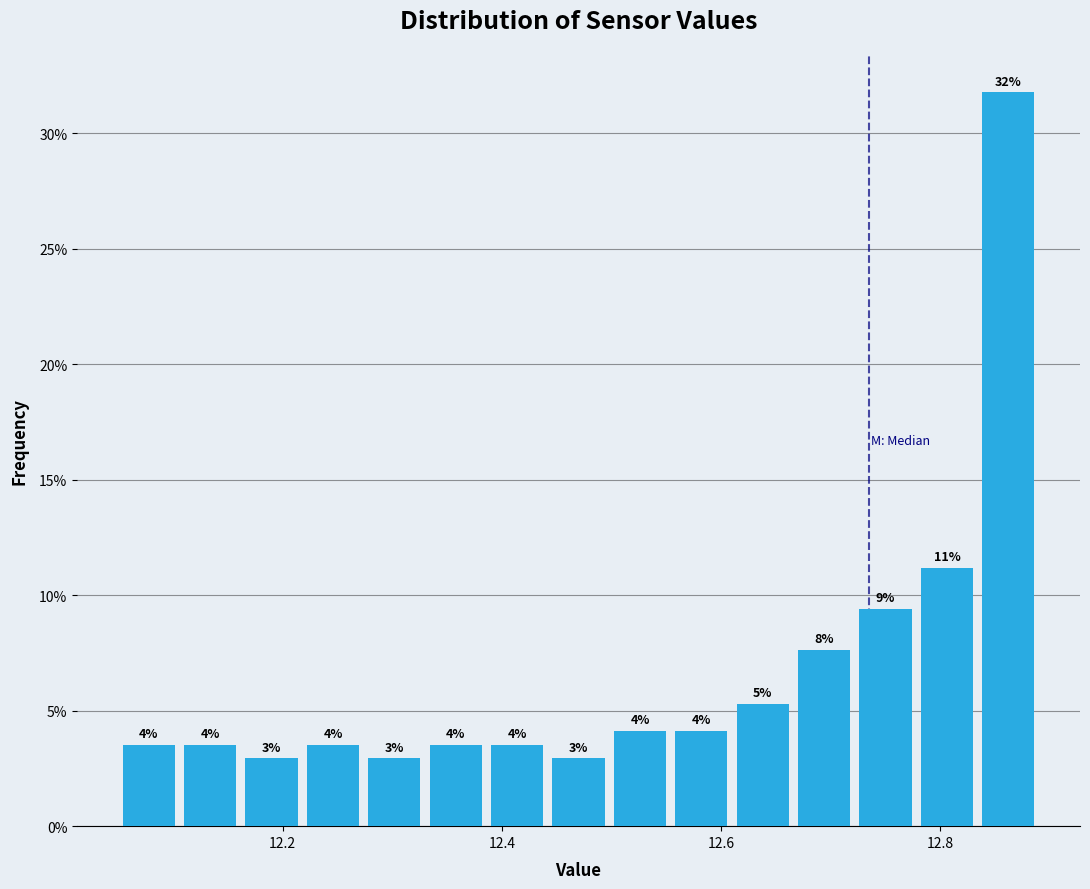

Around what value on the x-axis is the tallest bar? Give the approximate position of its centre, as read against the axis.

12.86